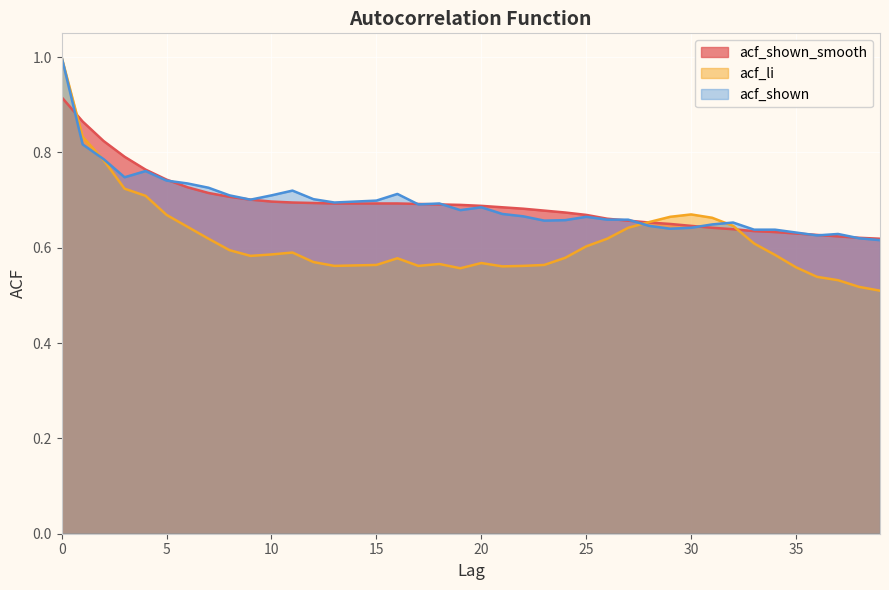

After their last crossing, which series has the higher values: acf_li or acf_shown_smooth?

acf_shown_smooth